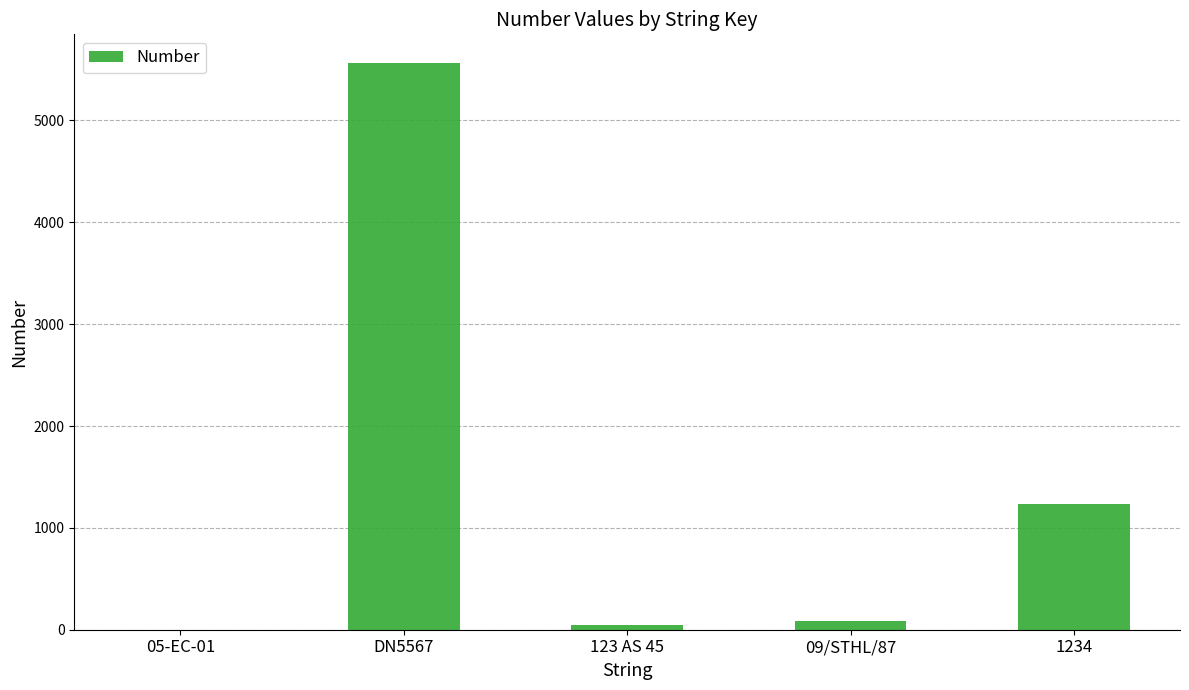

What is the sum of all values?

6934